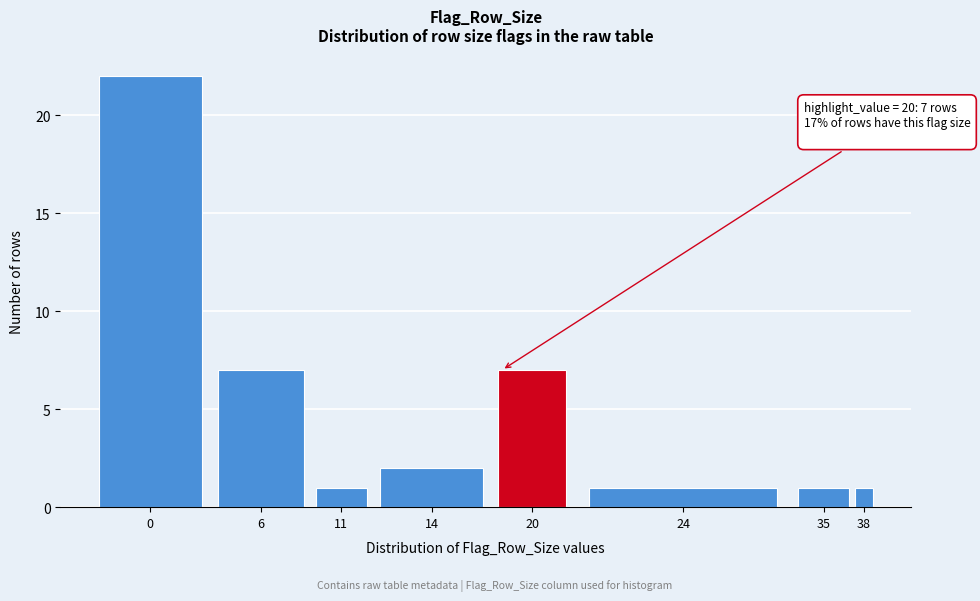

Reading left to right, transcribe all the data shown in this chart.

22	7	1	2	7	1	1	1